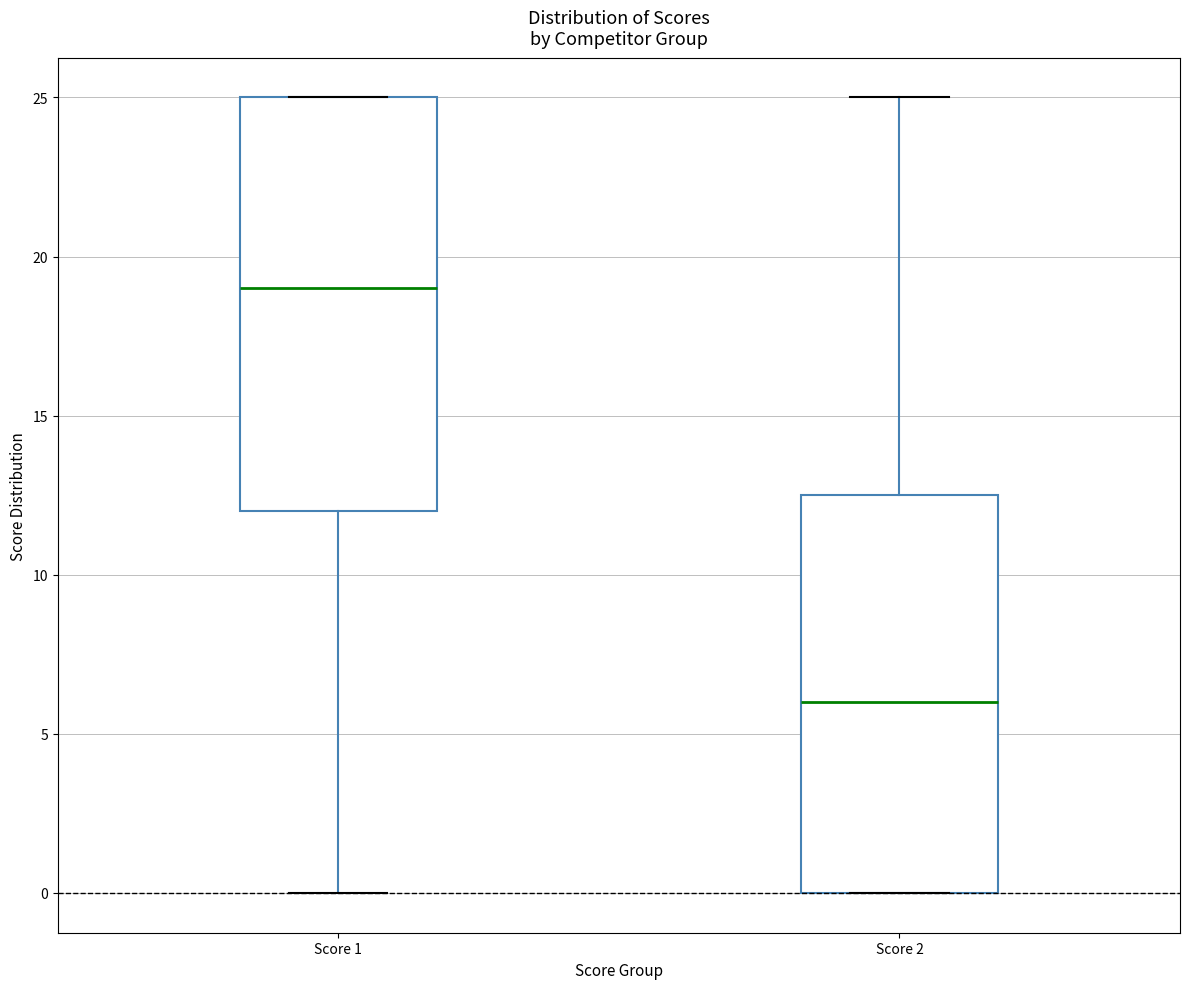

Reading left to right, read every box against the y-axis: the position of its median line, the range the box covers, and the ends of its whiskers. The values are not printed on the chart, so give them approximately, as read against the axis.

Score 1: median 19.0, box 12.0 to 25.0, whiskers 0.0 to 25.0
Score 2: median 6.0, box 0.0 to 12.5, whiskers 0.0 to 25.0